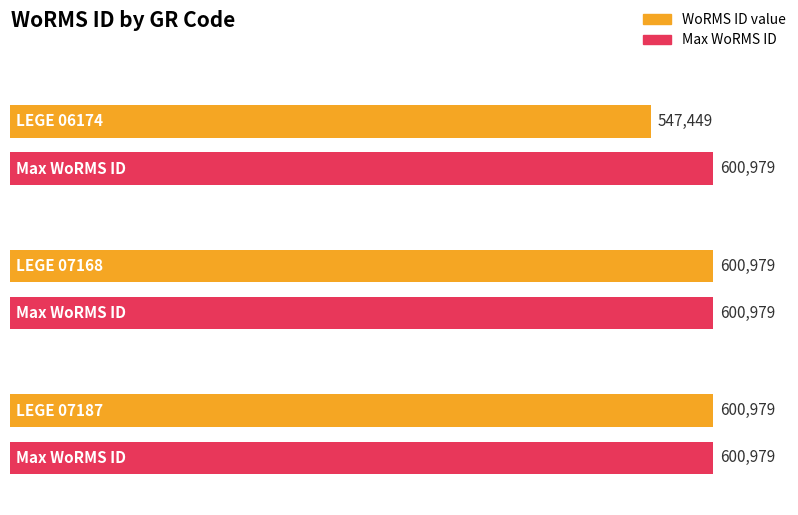

What is the difference between the maximum and minimum values?

53530